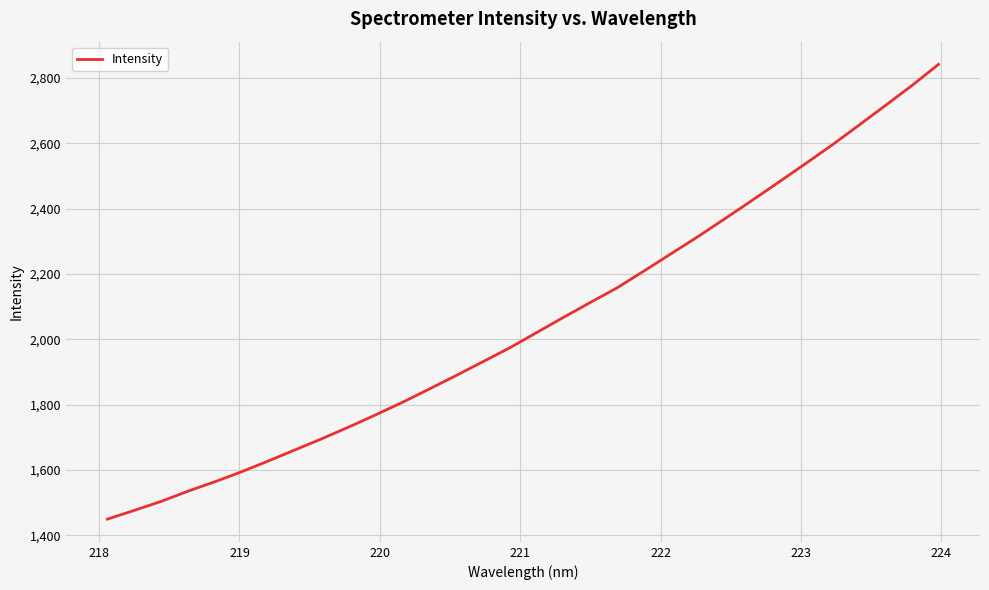

True or false: the data has more than 1 interior local peaks.

False